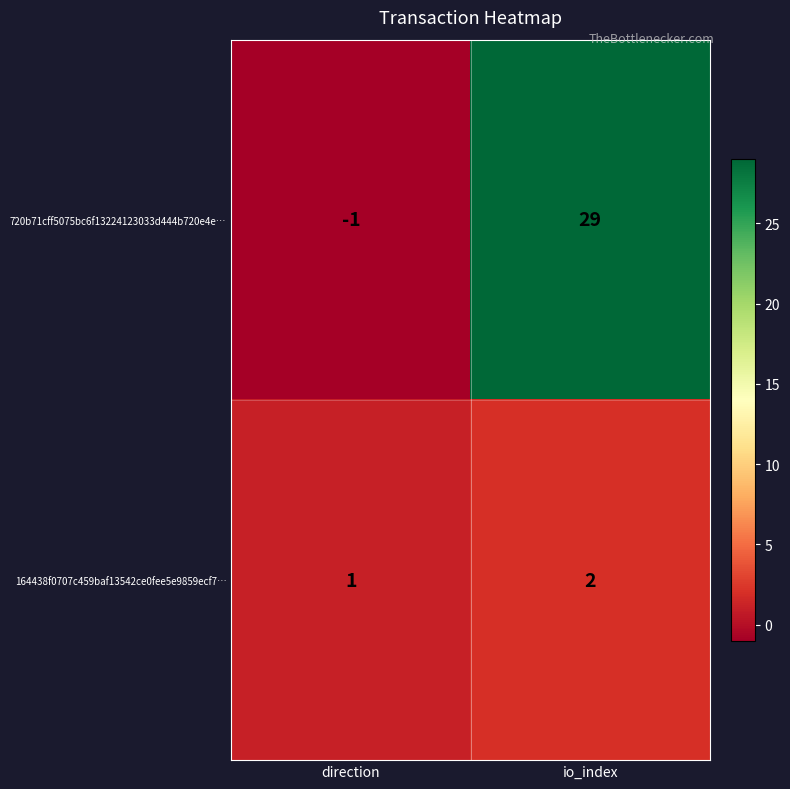

What is the minimum value shown in the chart?

-1